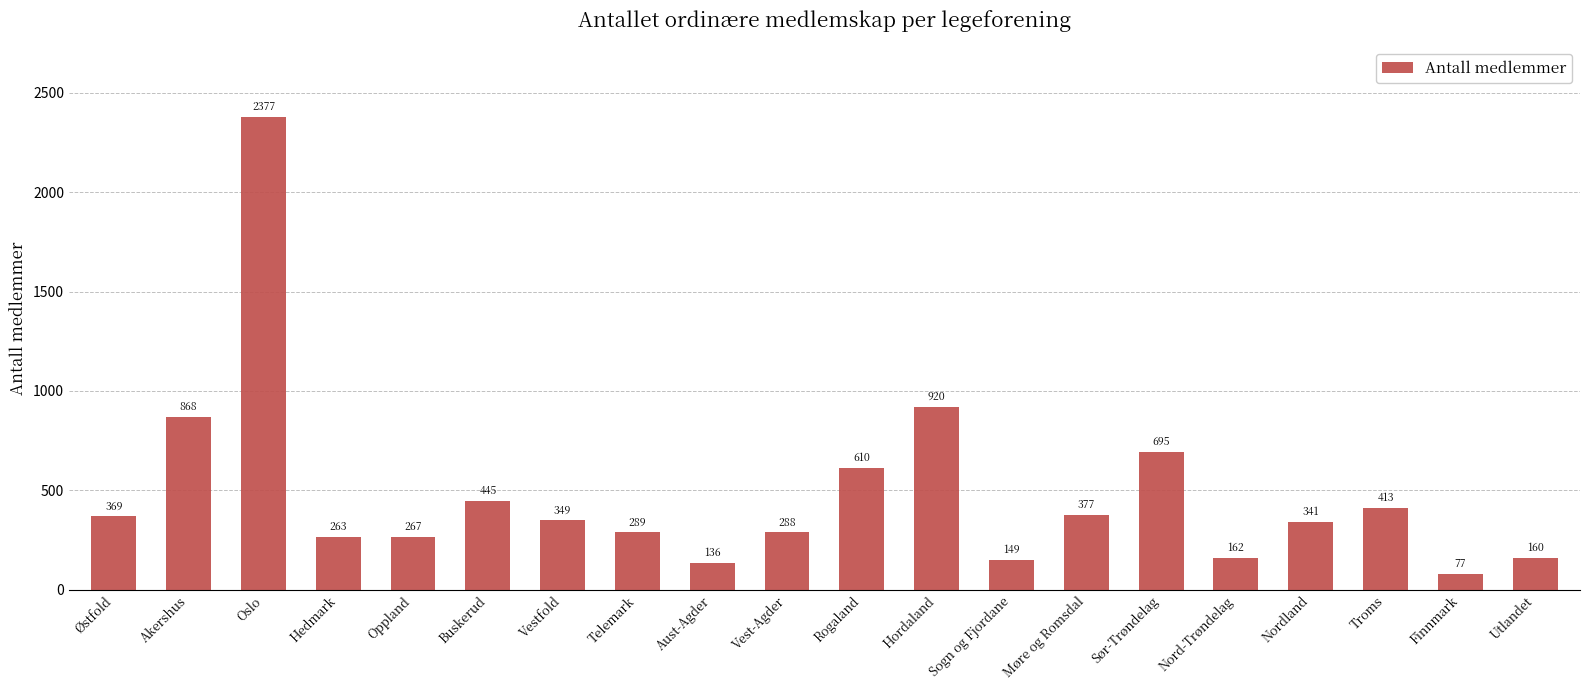

What is the label of the 17th bar from the left?

Nordland